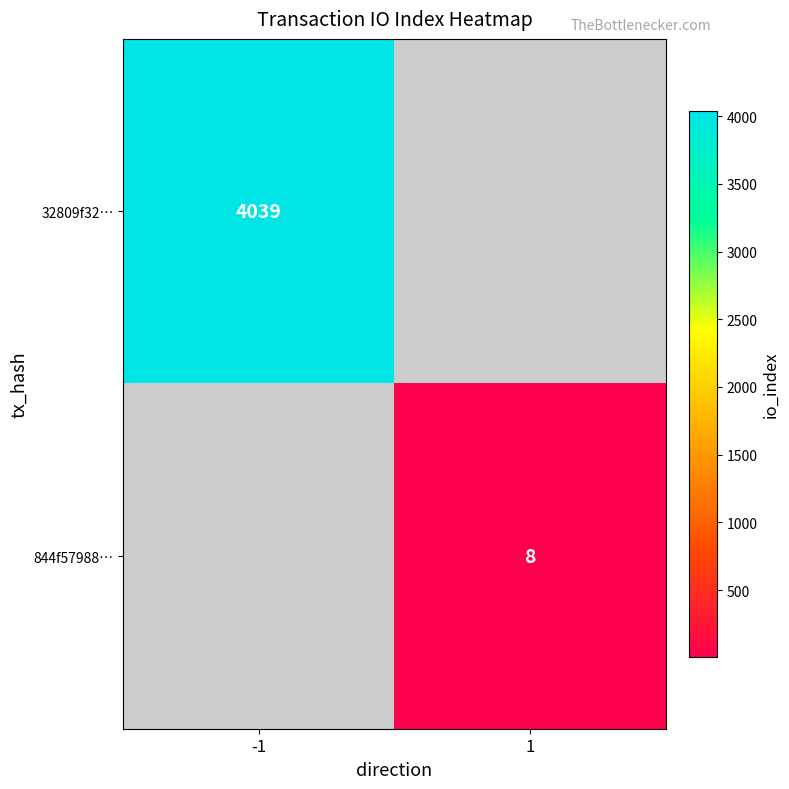

The value of 844f57988… at 1 is 8. True or false?

True